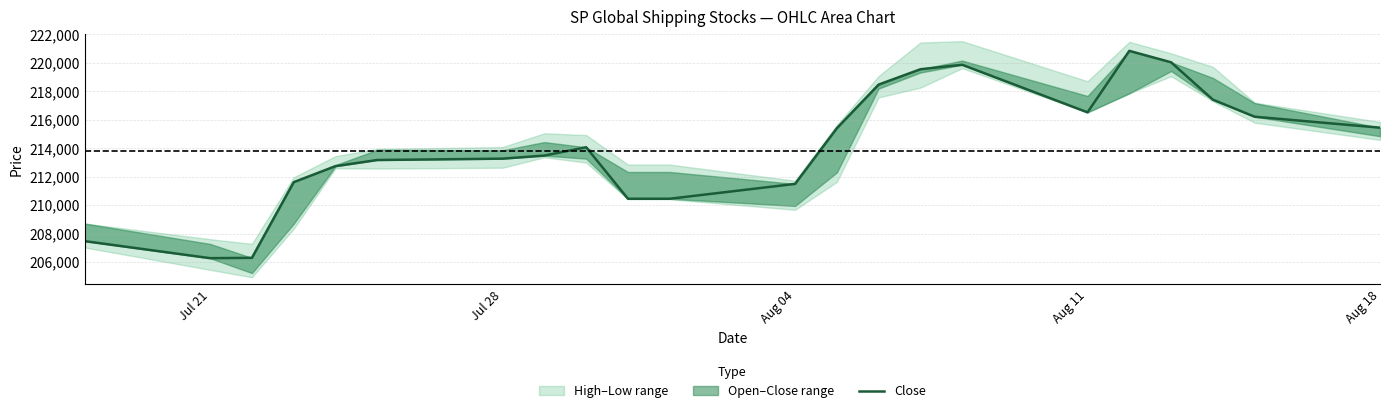

What is the value of the 22nd point from the left?

215443